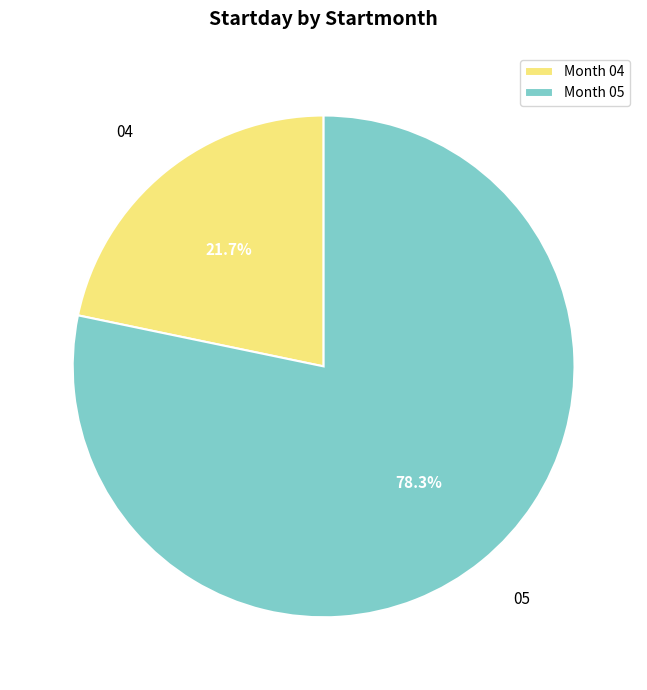

To the nearest percent, what portion does 05 represent?

78%